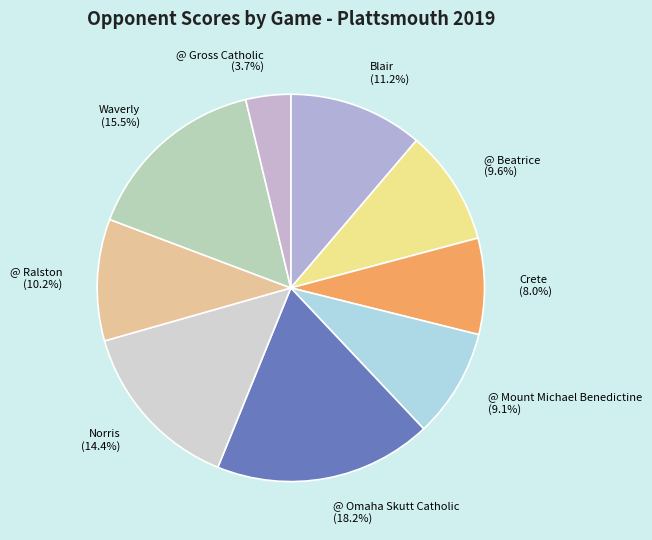

What percentage is NOT represented by Waverly?

84.5%